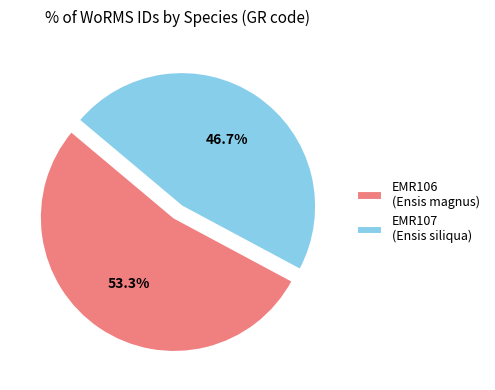

How many segments does this pie chart have?

2